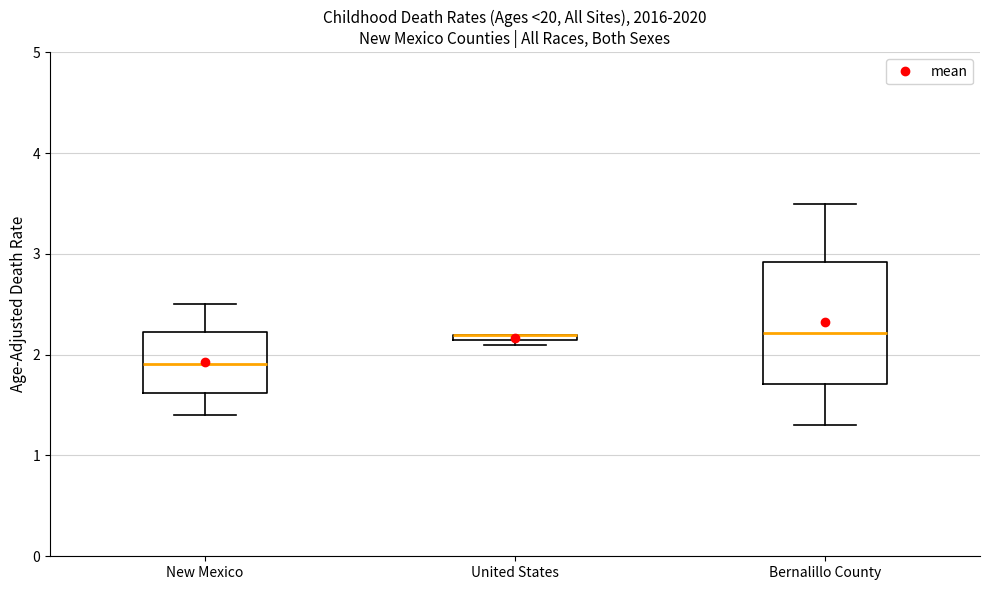

Where does the median line of the box for Bernalillo County sit on the y-axis? The values are not printed on the chart, so give them approximately, as read against the axis.

2.2